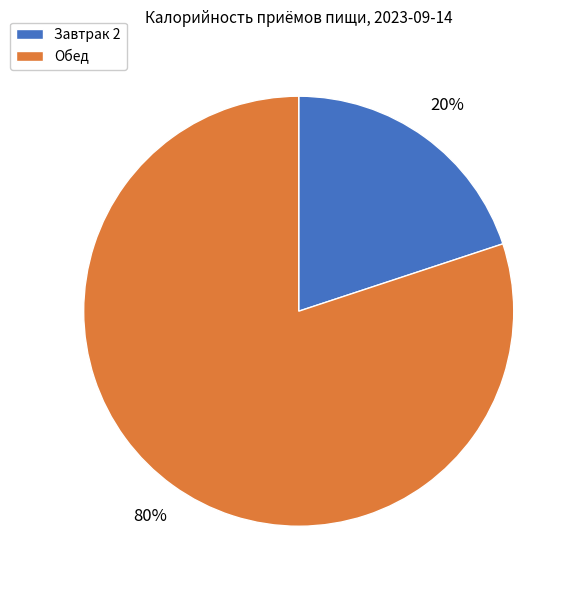

Is the sum of Обед and Завтрак 2 greater than half?

Yes